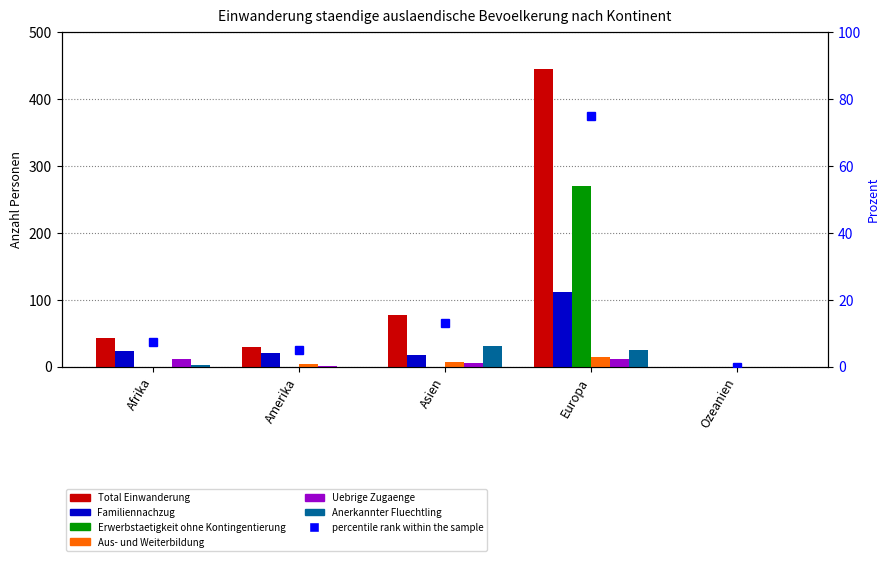

Which series has the widest spread of values?

Total Einwanderung